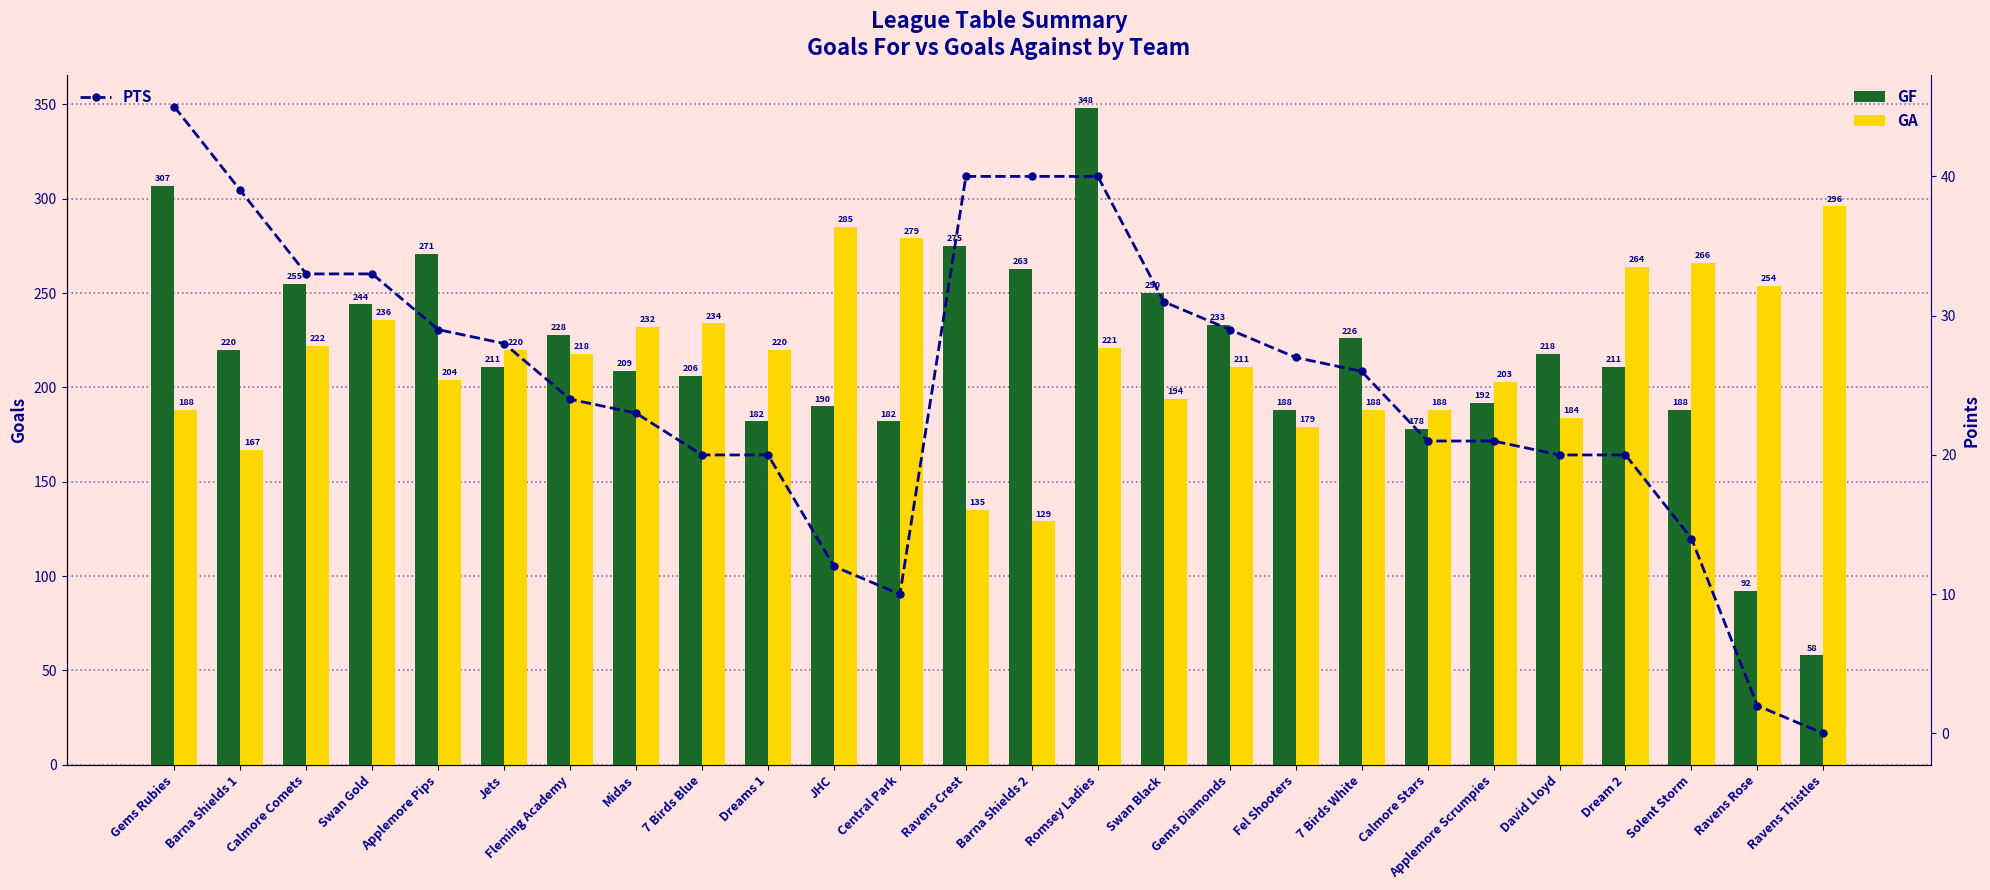

What are all the series names shown in the legend?

GF, GA, PTS